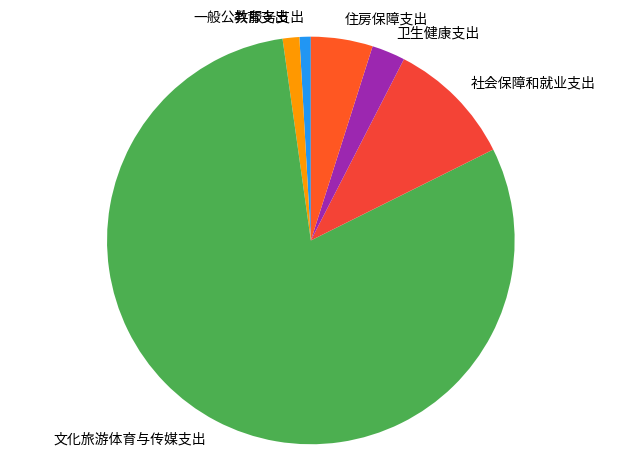

Is 住房保障支出 the majority of the pie?

No